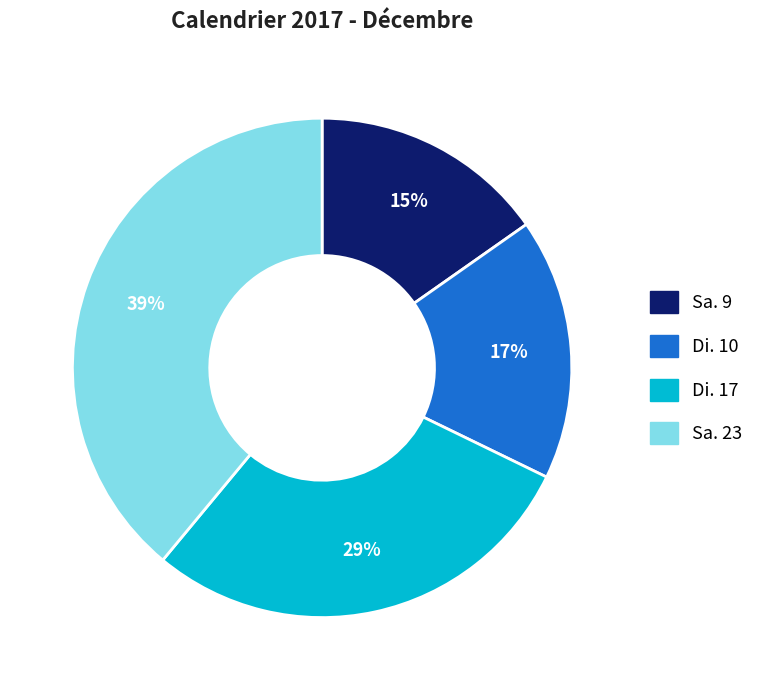

To the nearest percent, what percentage of the pie is Di. 17?

29%